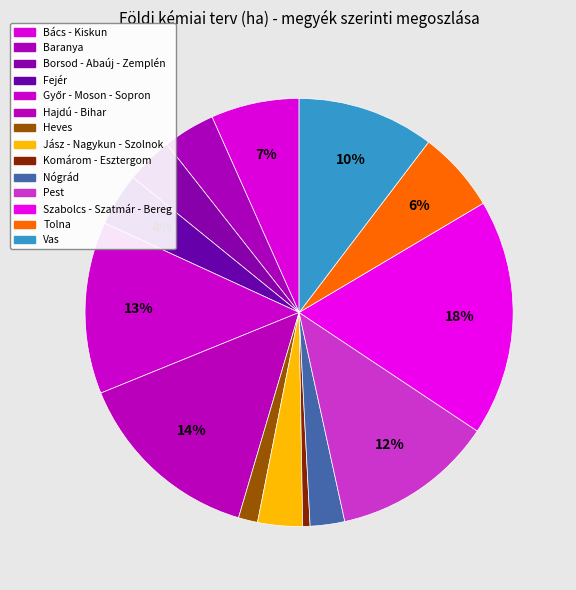

Between Jász - Nagykun - Szolnok and Hajdú - Bihar, which is larger?

Hajdú - Bihar